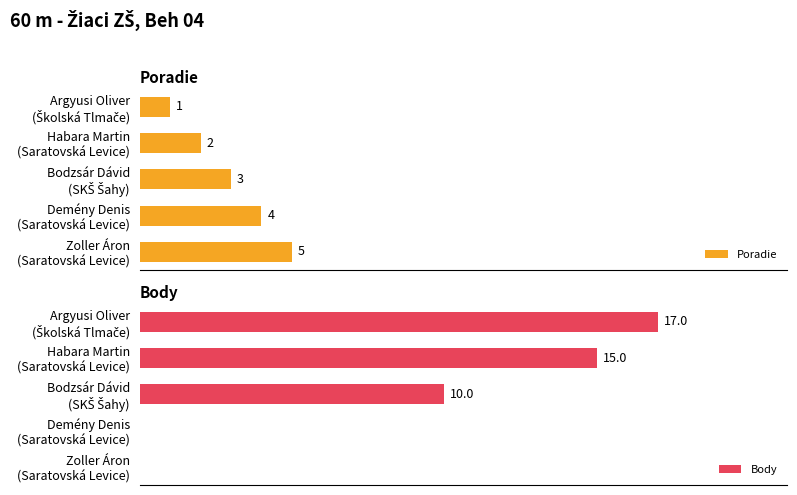

What is the difference between the maximum and minimum values in the Body series?

17